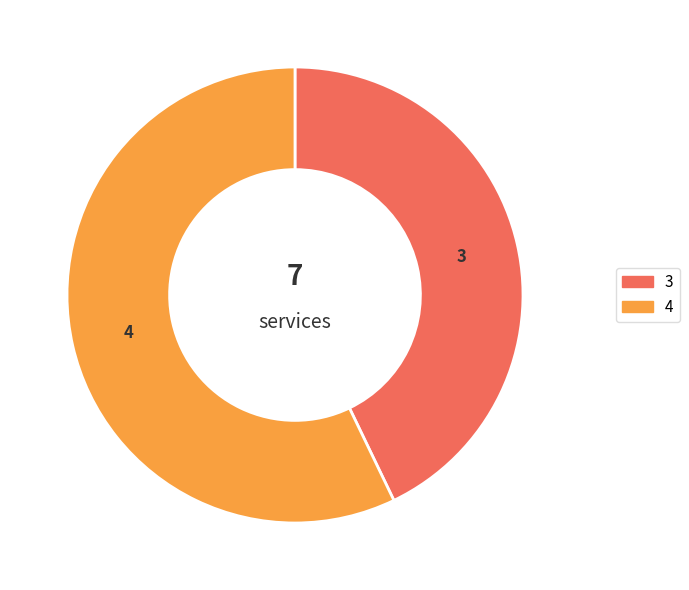

Does any single category account for the majority?

Yes